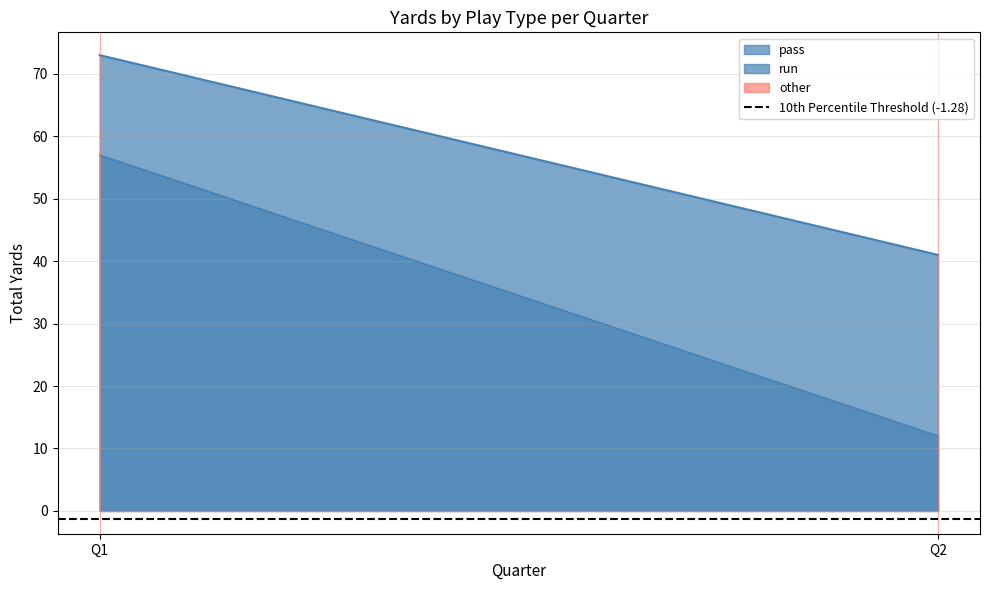

Does the chart display data point markers on the line(s)?

No